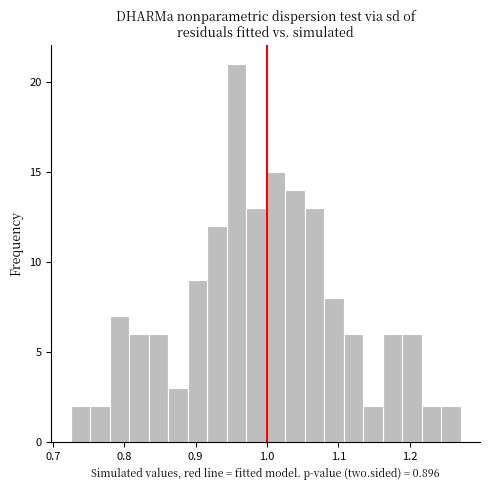

Around what value on the x-axis is the tallest bar? Give the approximate position of its centre, as read against the axis.

0.96